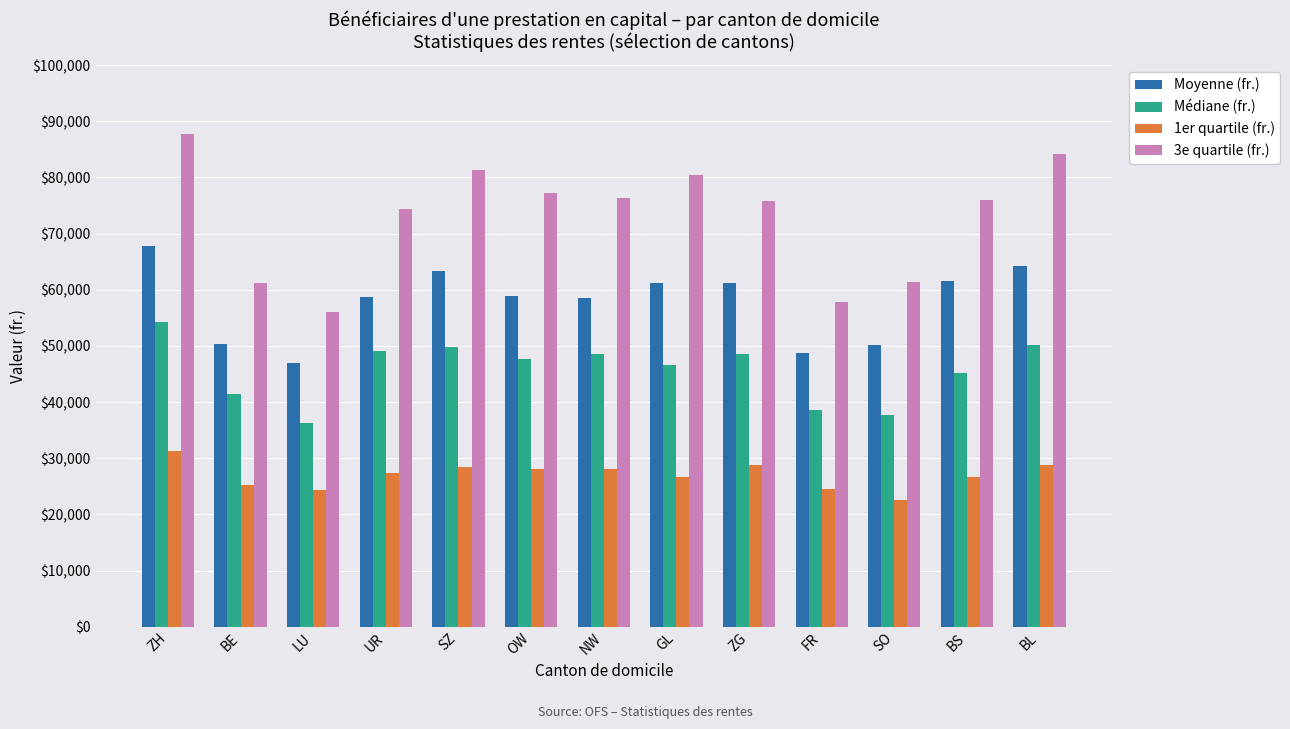

Is it true that Moyenne (fr.) equals 90190 at BE?

False